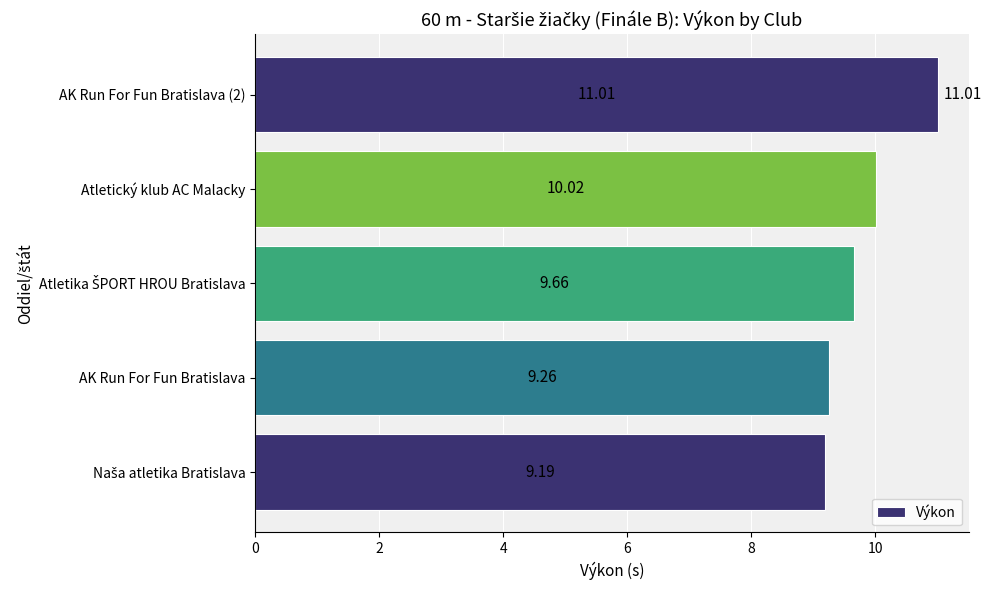

Does the chart contain stacked bars?

No